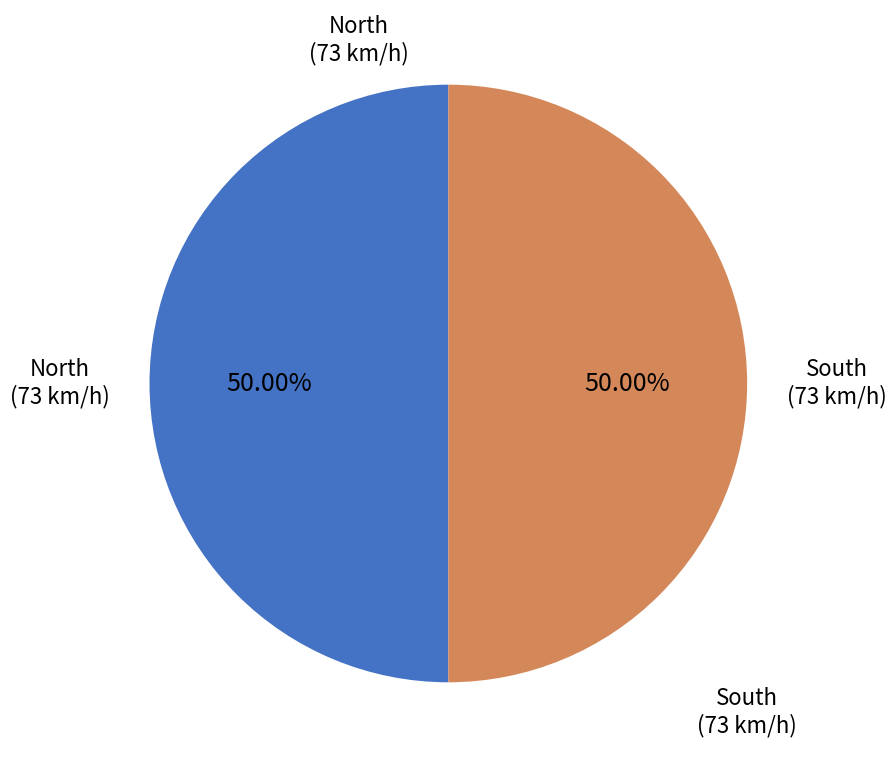

To the nearest percent, what is the difference between the largest and smallest slice percentages?

0%